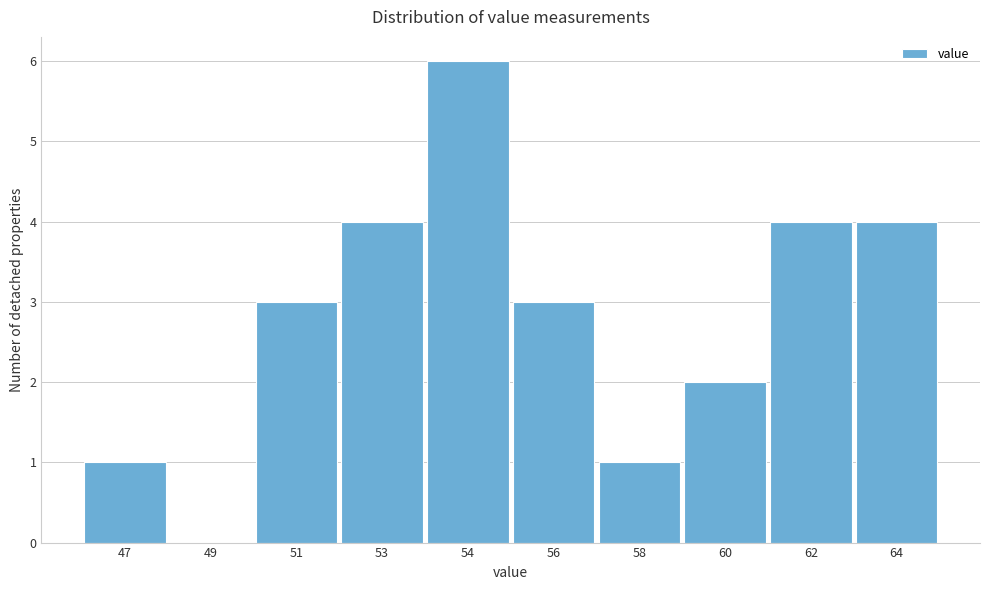

Reading left to right, transcribe all the data shown in this chart.

47=1	49=0	51=3	53=4	54=6	56=3	58=1	60=2	62=4	64=4